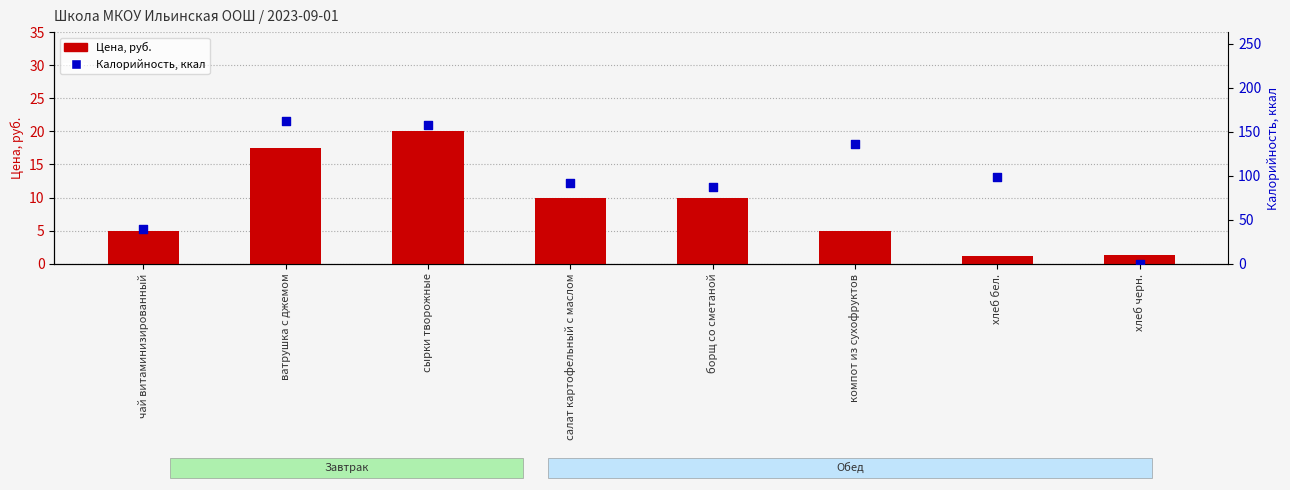

Which series contains the highest Y value?

Калорийность, ккал